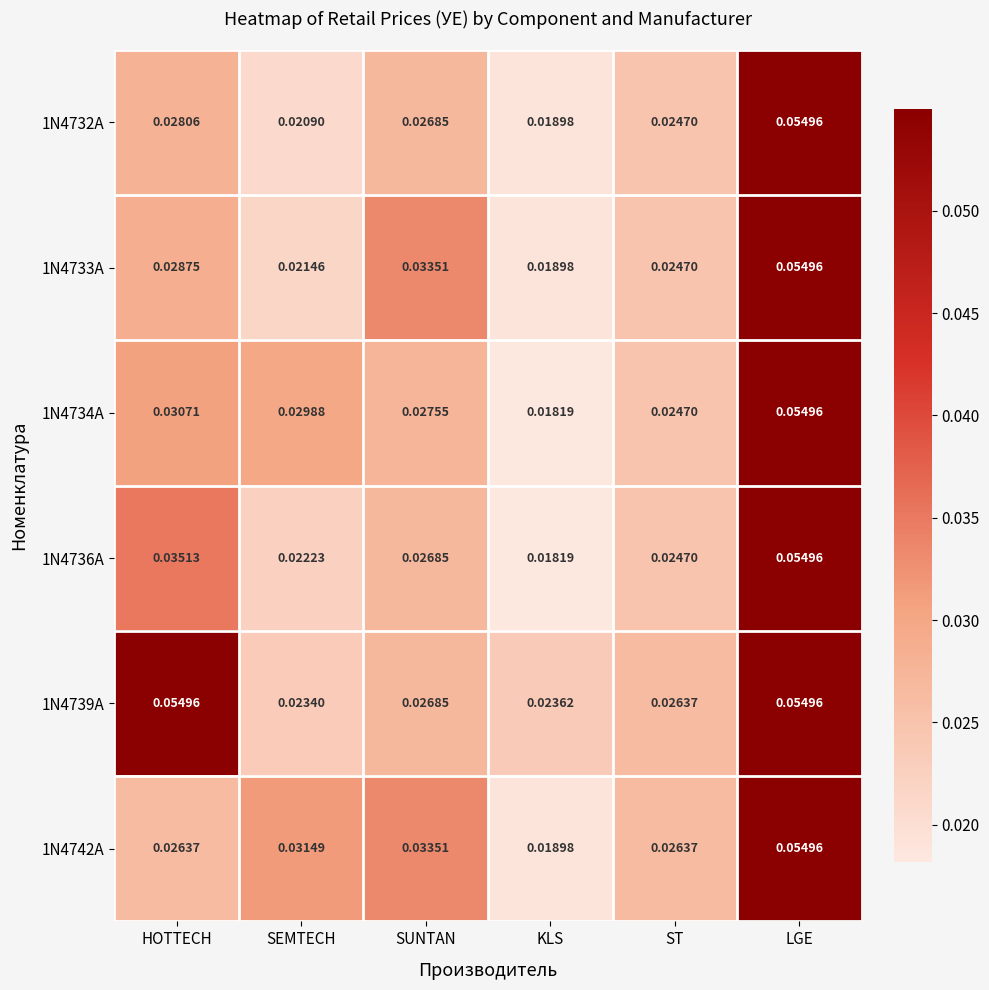

Is the value of 1N4734A at SEMTECH greater than the value of 1N4732A at SUNTAN?

Yes